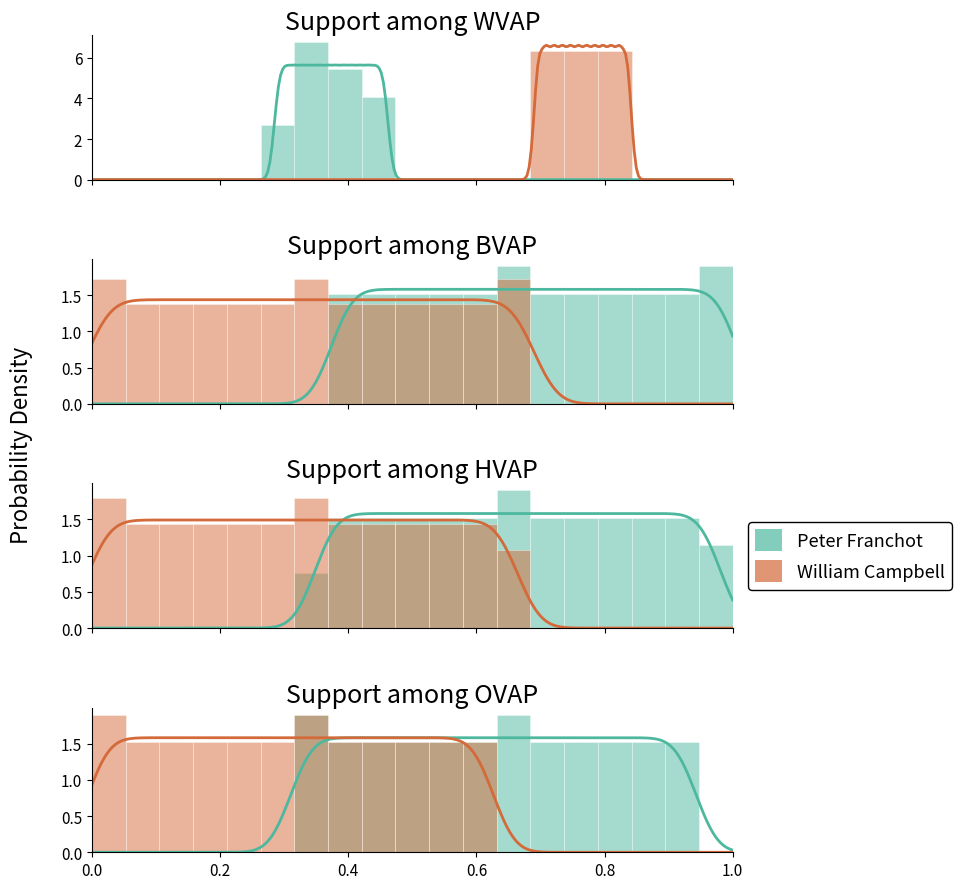

What is the sum of all William Campbell values?

19.0